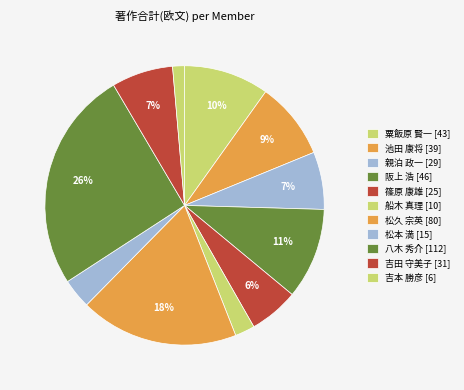

Is there a majority slice in this chart?

No